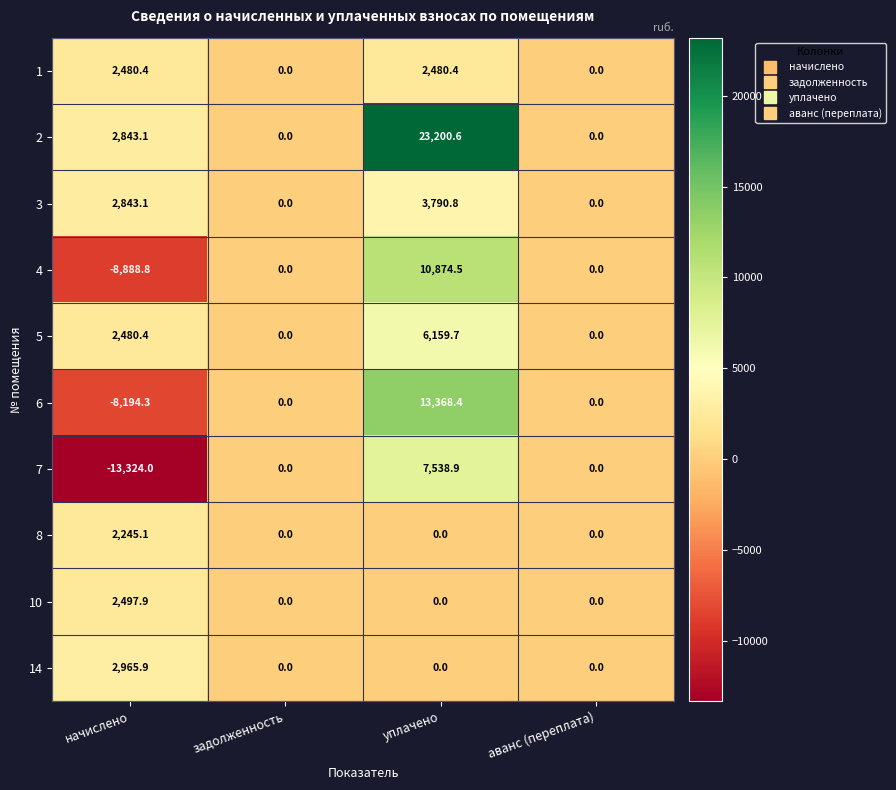

List the series in order of their peak value, highest first.

2, 6, 4, 7, 5, 3, 14, 10, 1, 8